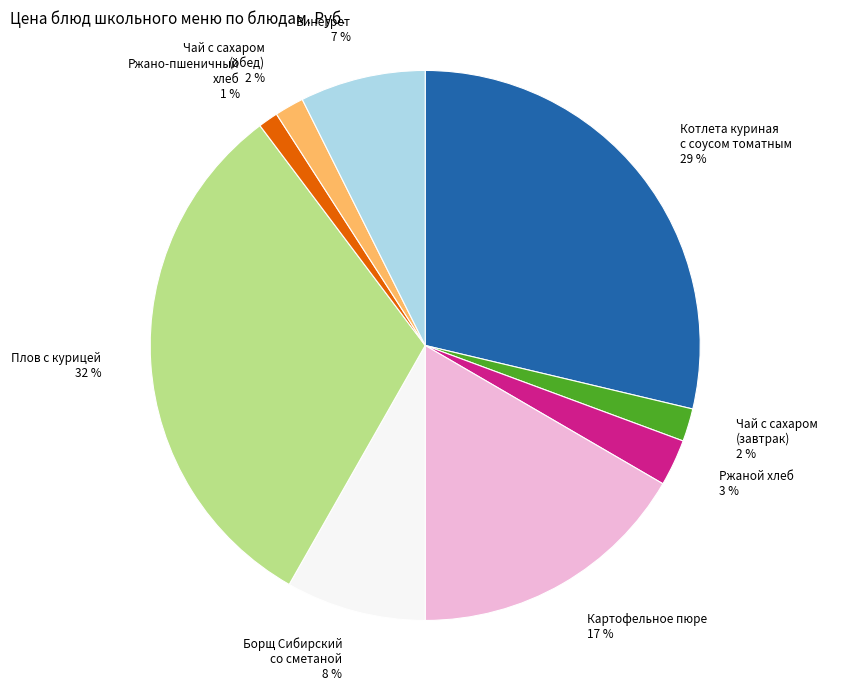

How many slices are in this pie chart?

9